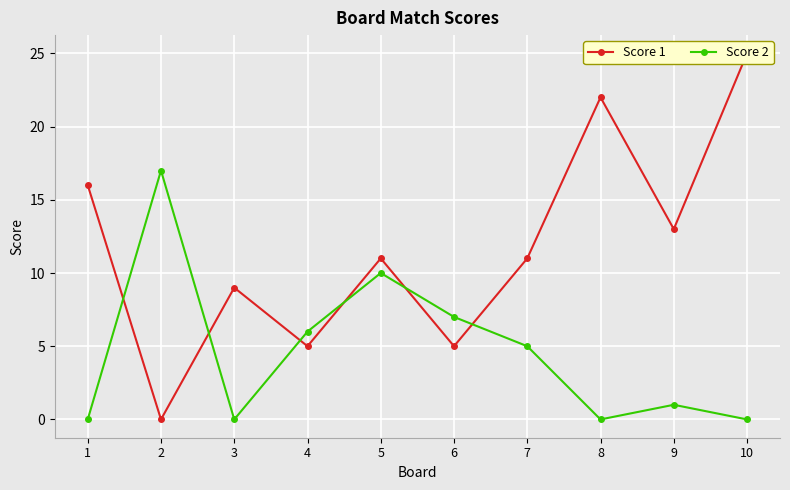

What is the highest value of the Score 1 series?

25